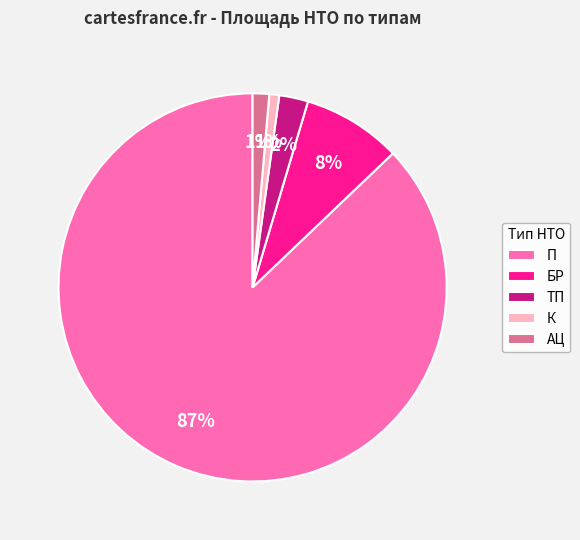

To the nearest percent, what portion does БР represent?

8%